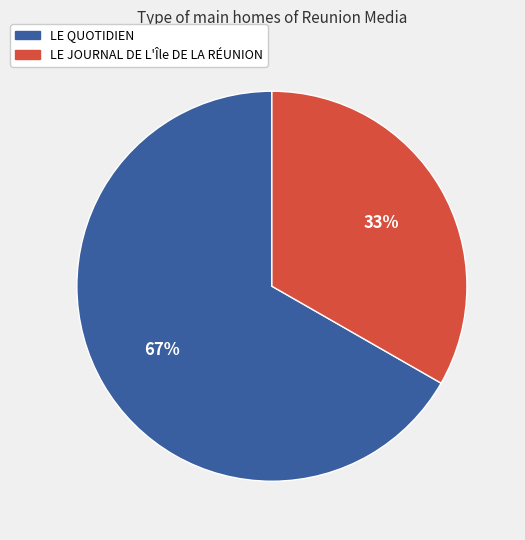

What is the largest slice in the pie chart?

LE QUOTIDIEN